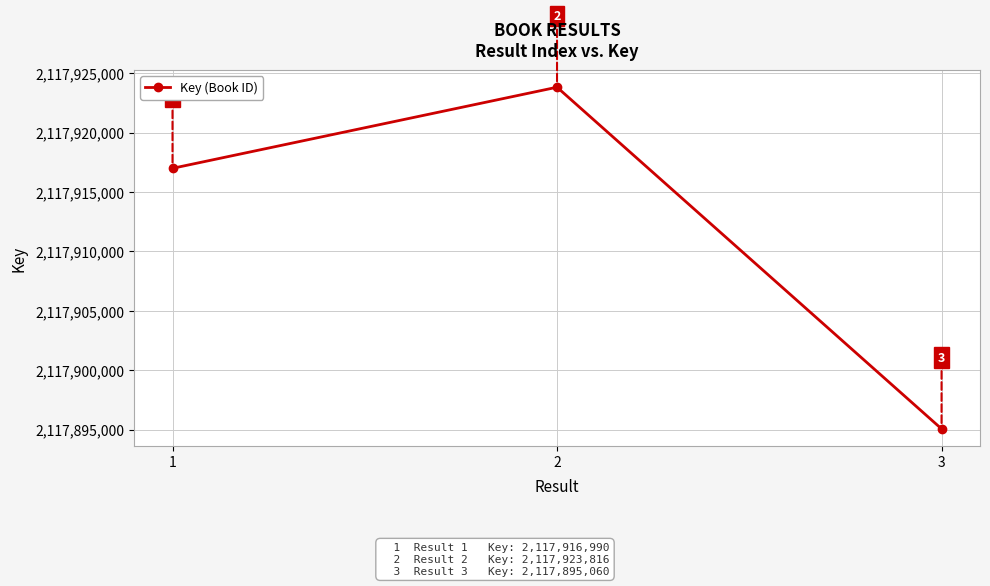

How many data points does each series have?

3